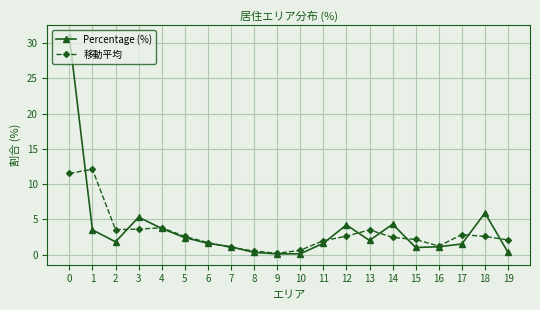

What are all the series names shown in the legend?

Percentage (%), 移動平均